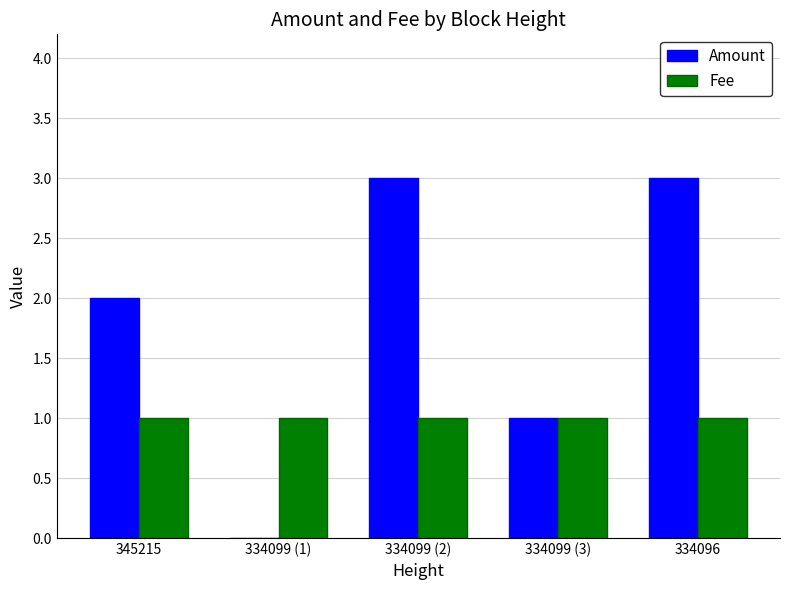

What is the maximum value shown in the chart?

3.0